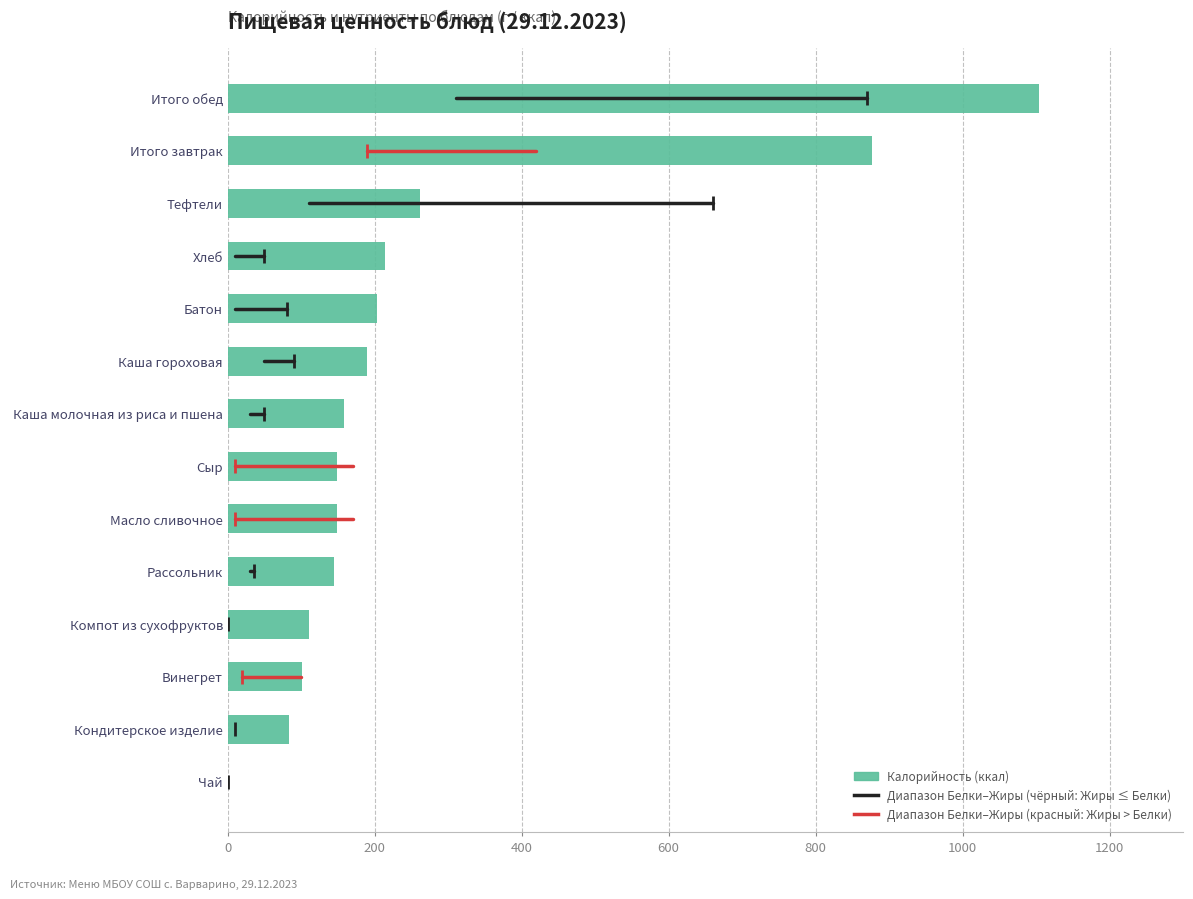

How many distinct data groups are displayed?

1